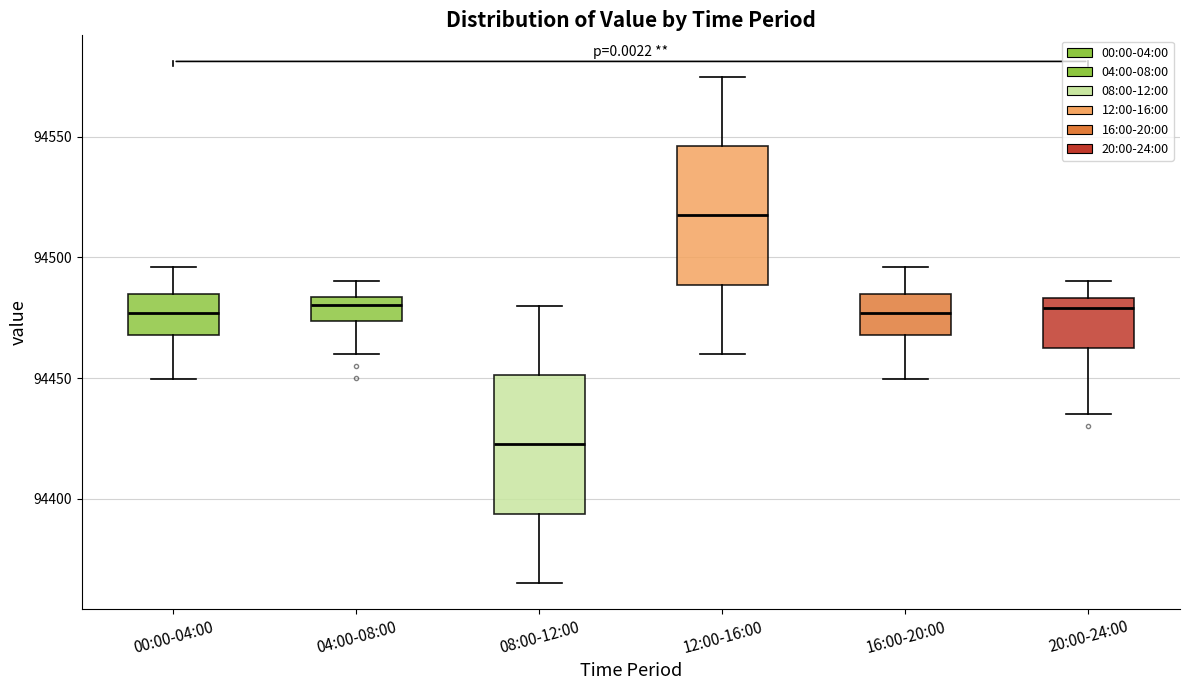

Reading left to right, transcribe this box plot: for each box, give where its median line is, the range the box spans, and where its two whiskers end, as read against the y-axis. The values are not printed on the chart, so give them approximately, as read against the axis.

00:00-04:00: median 94475, box 94470 to 94485, whiskers 94450 to 94495
04:00-08:00: median 94480, box 94475 to 94485, whiskers 94460 to 94490
08:00-12:00: median 94425, box 94395 to 94450, whiskers 94365 to 94480
12:00-16:00: median 94520, box 94490 to 94545, whiskers 94460 to 94575
16:00-20:00: median 94475, box 94470 to 94485, whiskers 94450 to 94495
20:00-24:00: median 94480, box 94460 to 94485, whiskers 94435 to 94490